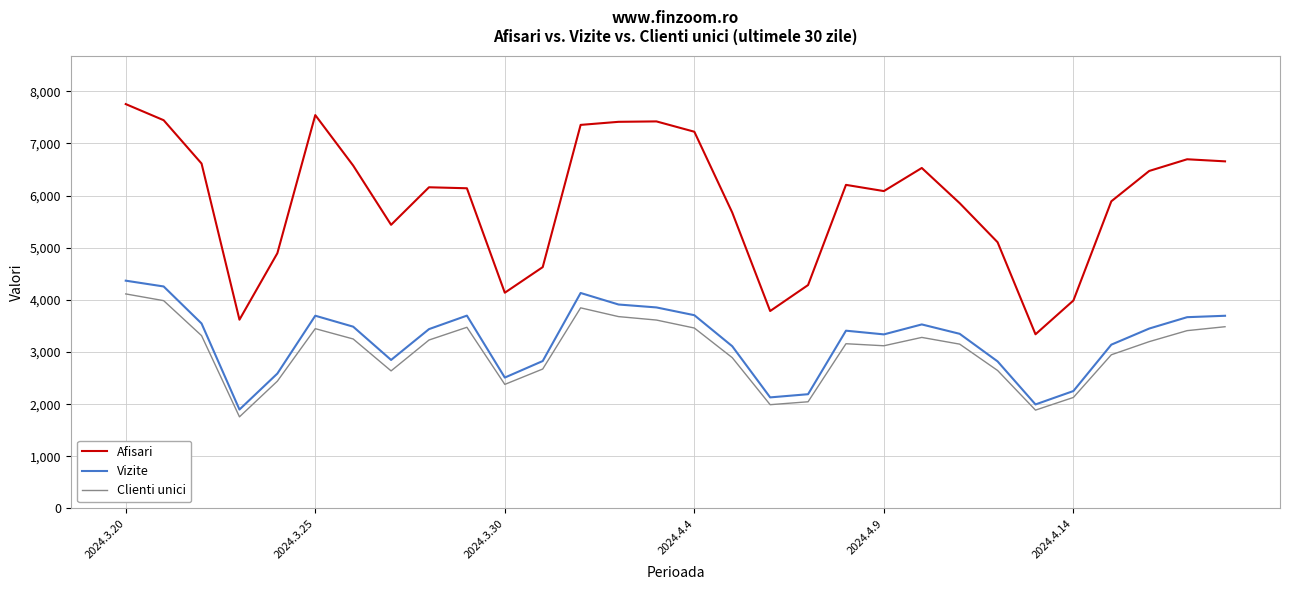

What is the maximum value shown in the chart?

7754